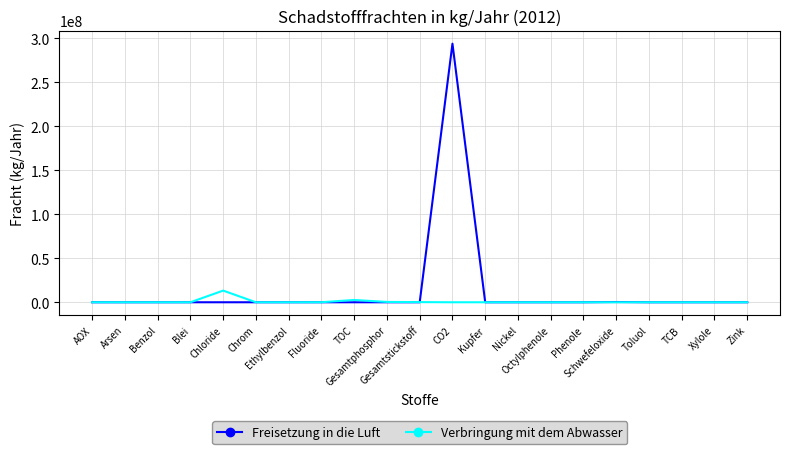

The value of Freisetzung in die Luft at Ethylbenzol is 149454792. True or false?

False